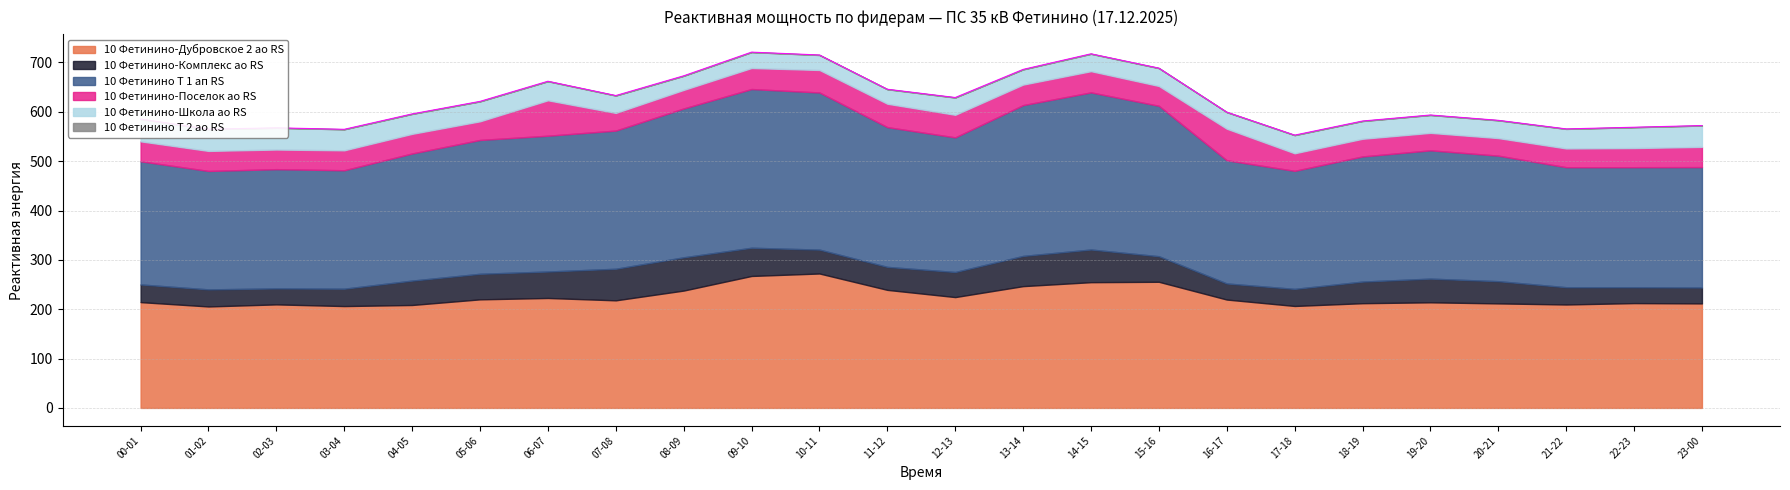

What is the difference between the highest and lowest values at 00-01?

249.6